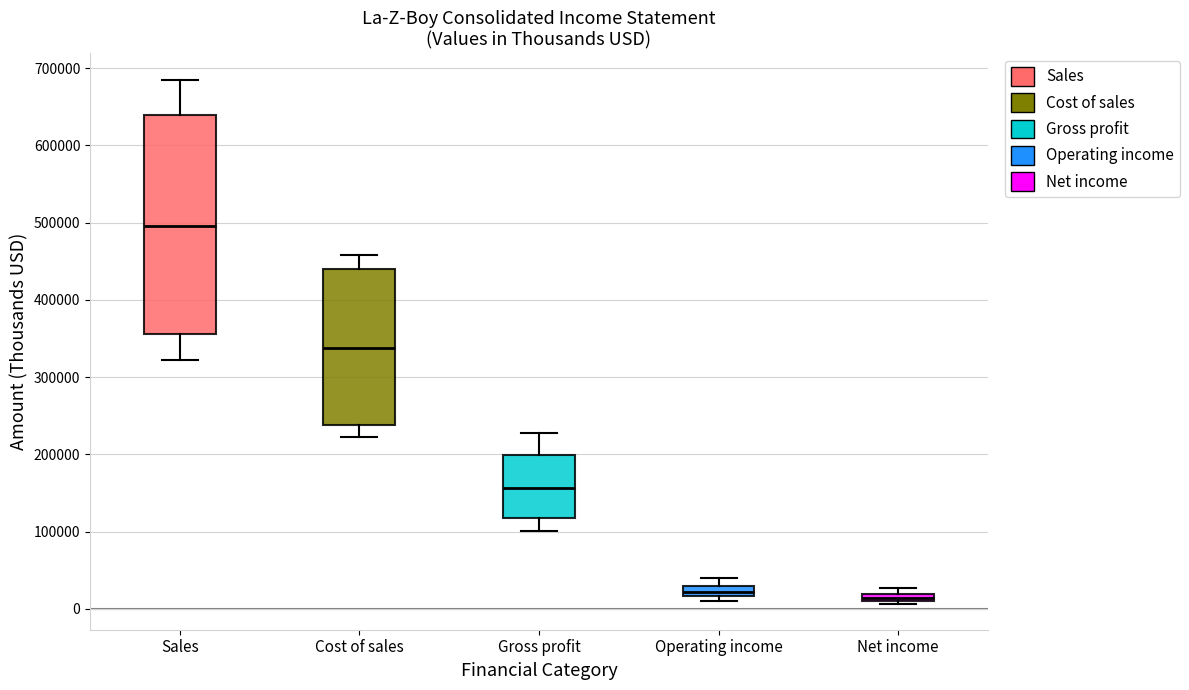

Where does the upper whisker of the box for Gross profit end on the y-axis? The values are not printed on the chart, so give them approximately, as read against the axis.

230000